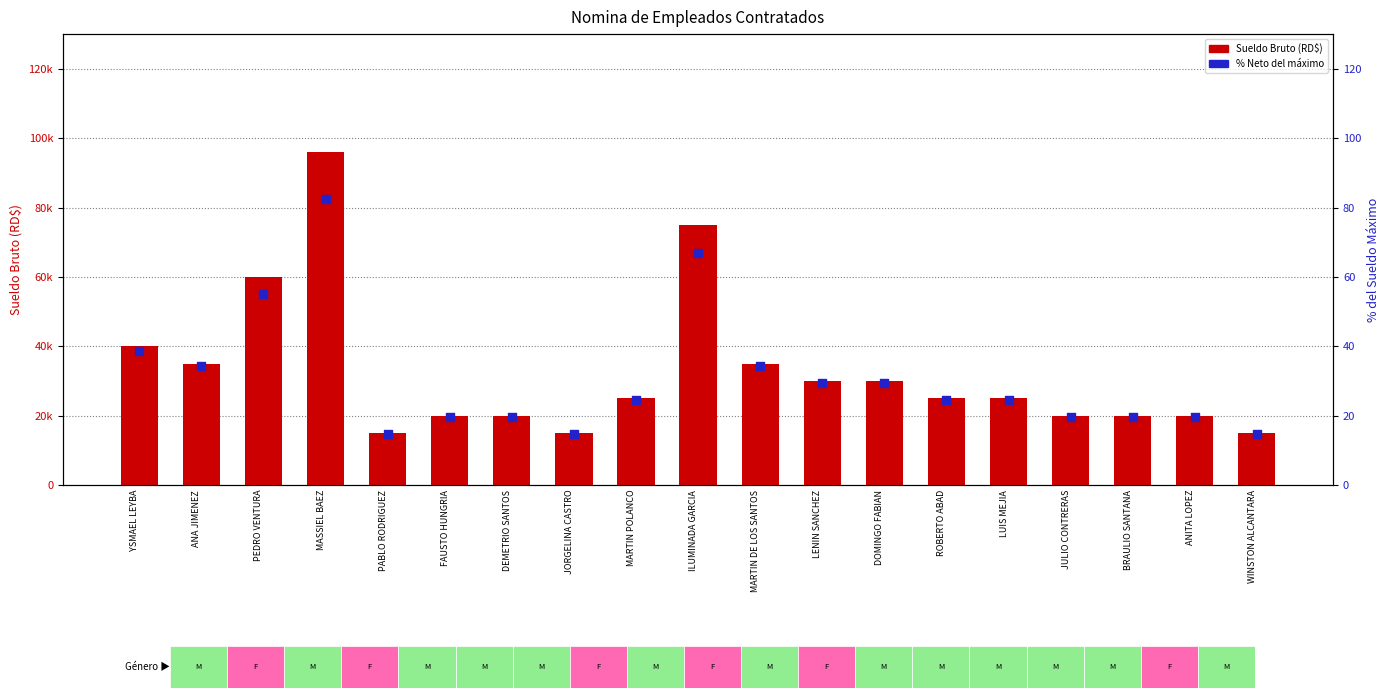

Which series reaches the minimum Y coordinate?

% Neto del máximo